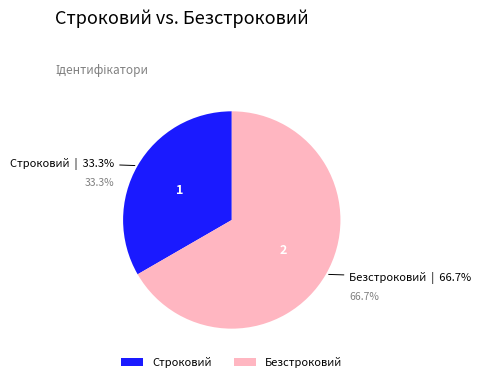

Rank the categories by value from highest to lowest.

Безстроковий, Строковий